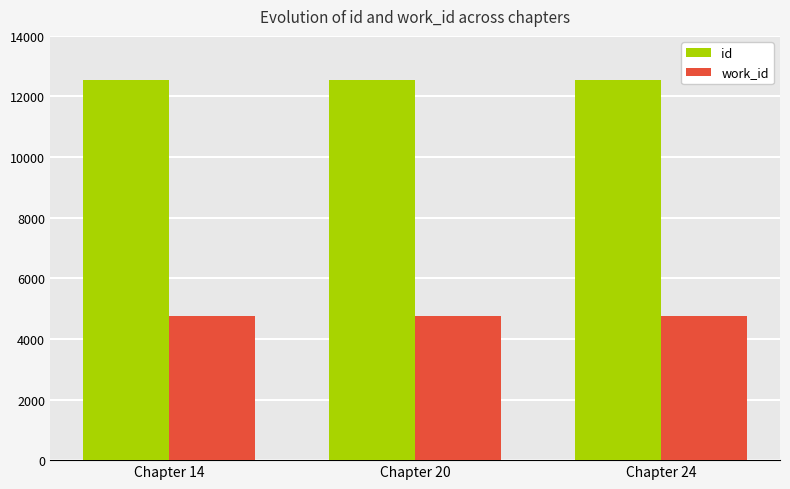

At how many categories does at least one series exceed 6640?

3